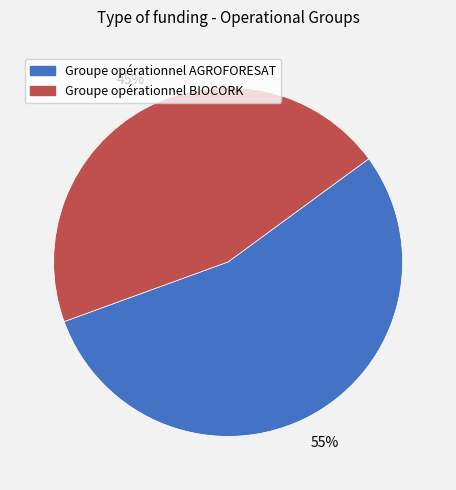

How many segments does this pie chart have?

2